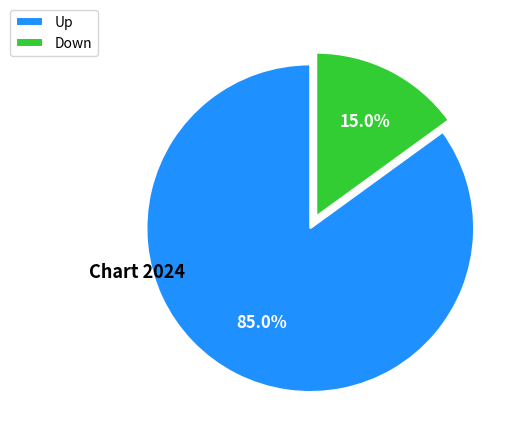

To the nearest percent, what is the difference between the largest and smallest slice percentages?

70%